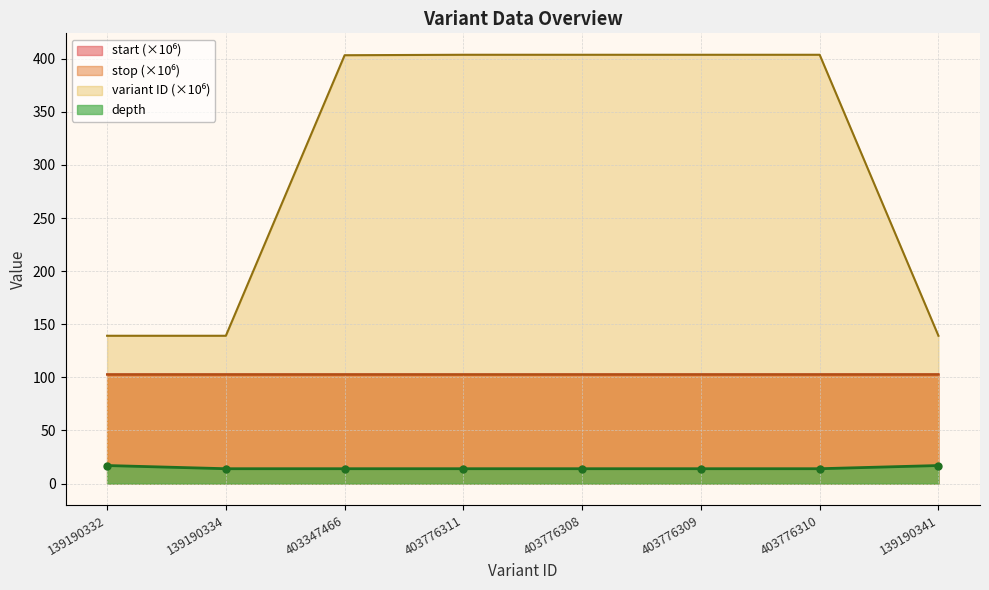

Reading left to right, transcribe all the data shown in this chart.

depth: 139190332=17.0	139190334=14.0	403347466=14.0	403776311=14.0	403776308=14.0	403776309=14.0	403776310=14.0	139190341=17.0
start: 139190332=102.8	139190334=102.8	403347466=102.8	403776311=102.8	403776308=102.8	403776309=102.8	403776310=102.8	139190341=102.8
stop: 139190332=102.8	139190334=102.8	403347466=102.8	403776311=102.8	403776308=102.8	403776309=102.8	403776310=102.8	139190341=102.8
variant ID: 139190332=139.2	139190334=139.2	403347466=403.3	403776311=403.8	403776308=403.8	403776309=403.8	403776310=403.8	139190341=139.2